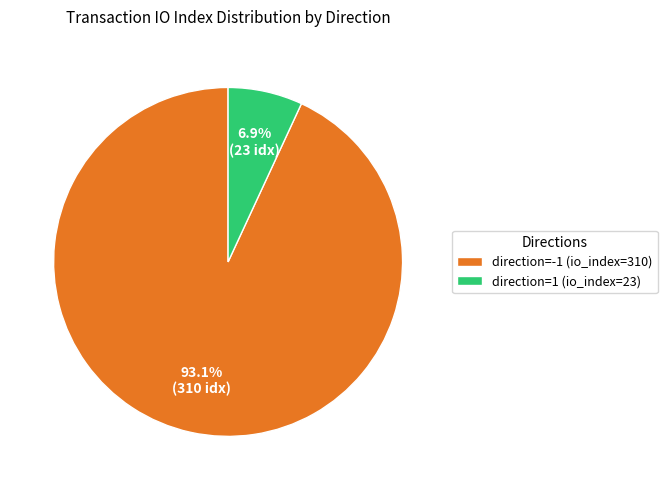

What percentage is NOT represented by direction=-1 (io_index=310)?

6.9%